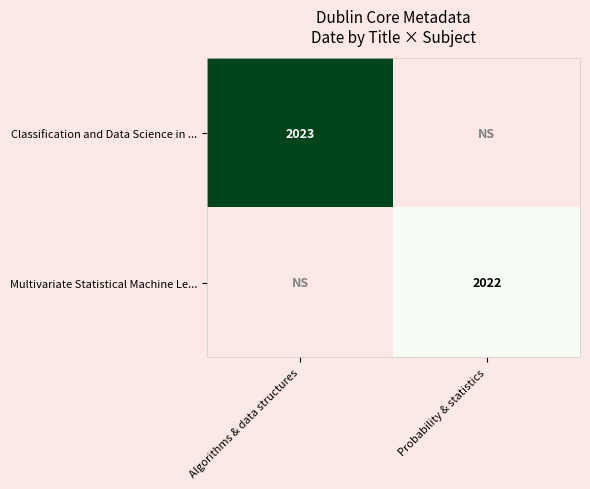

What is the smallest value displayed?

2022.0